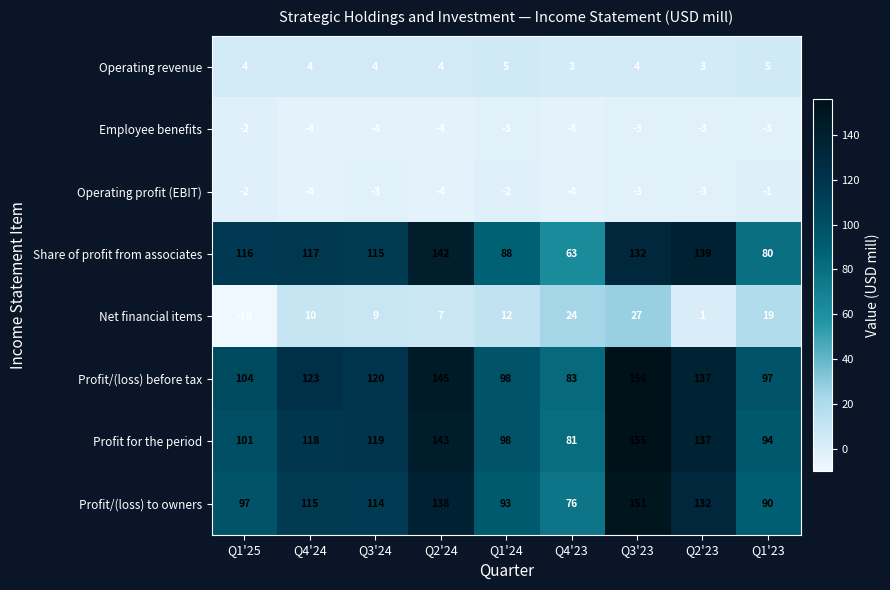

Which series has the largest total across all categories?

Profit/(loss) before tax